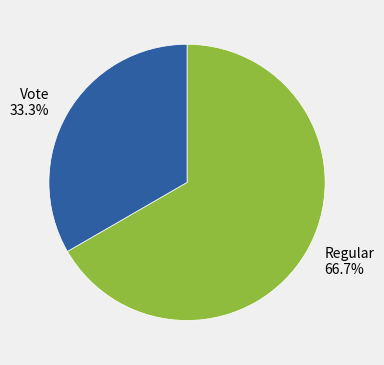

Is there any slice that represents more than half of the pie?

Yes